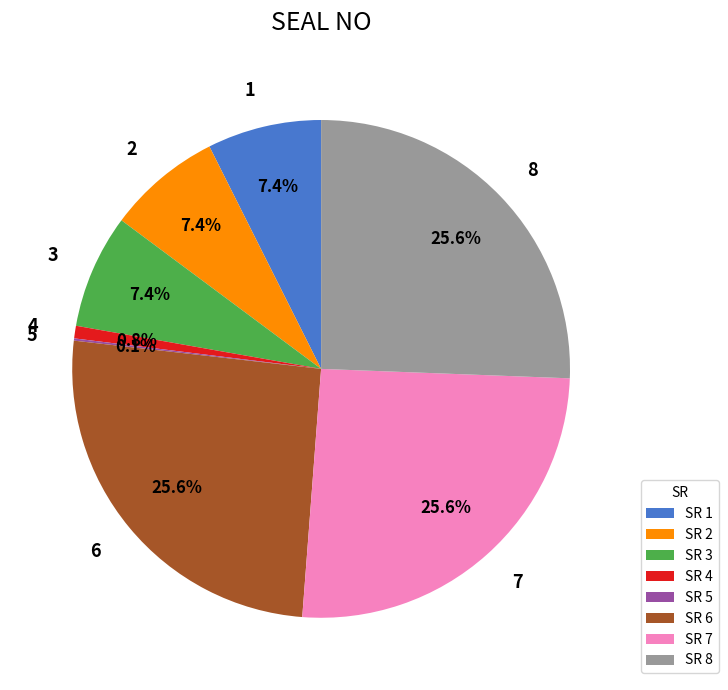

Does any single category account for the majority?

No